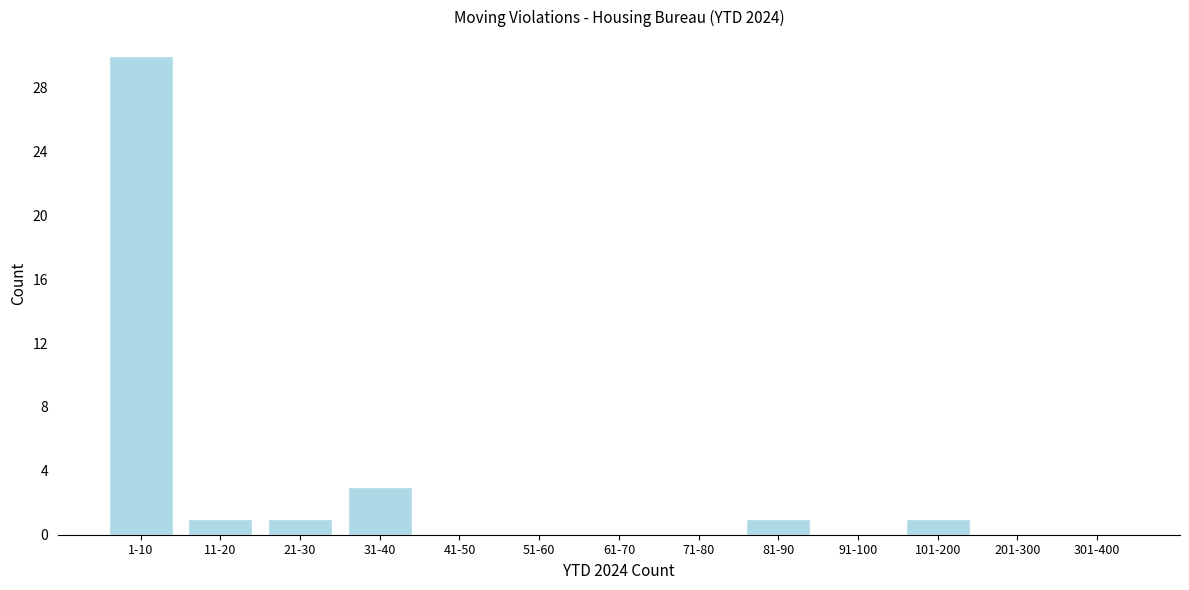

Reading right to left, transcribe all the data shown in this chart.

301-400=0	201-300=0	101-200=1	91-100=0	81-90=1	71-80=0	61-70=0	51-60=0	41-50=0	31-40=3	21-30=1	11-20=1	1-10=30